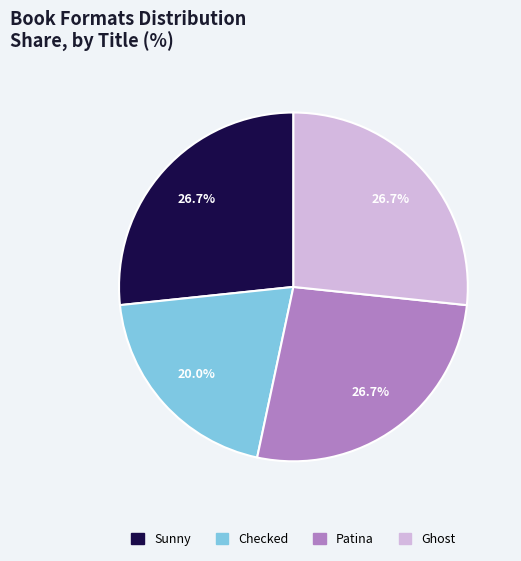

Which slice is the smallest?

Checked